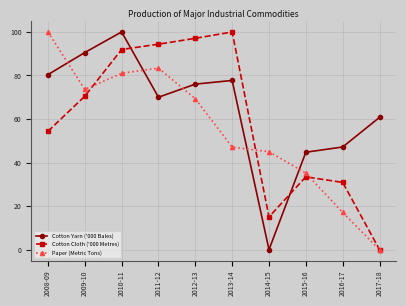

What is the value of the Cotton Yarn ('000 Bales) point at the 10th from the left?

60.8